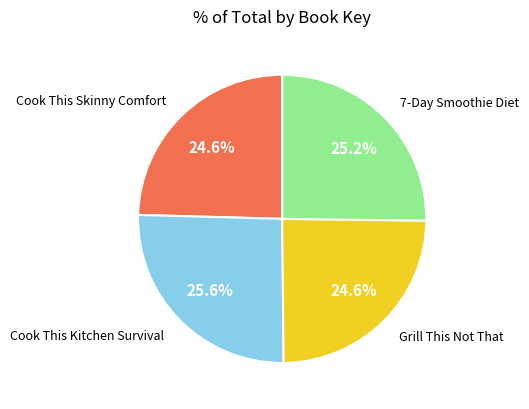

Count the number of slices in the pie.

4